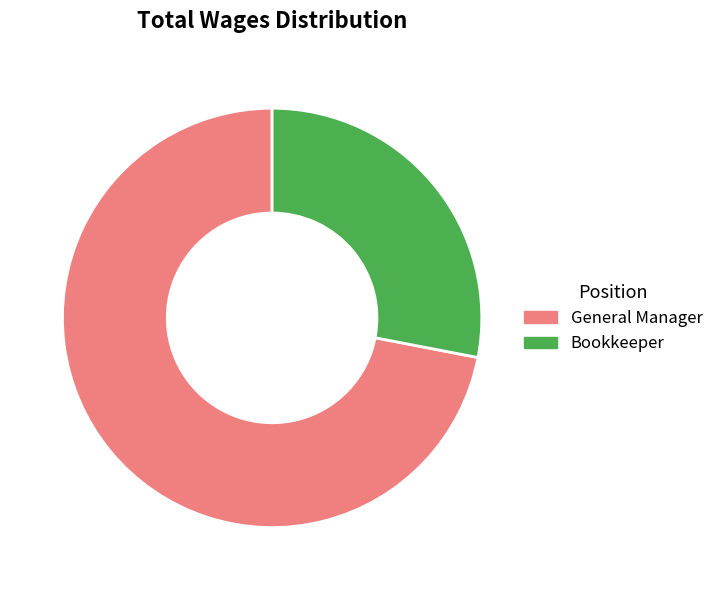

The Bookkeeper slice represents 28% of the pie. True or false?

True